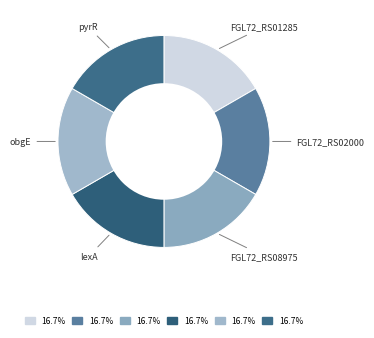

The lexA slice represents 17% of the pie. True or false?

True